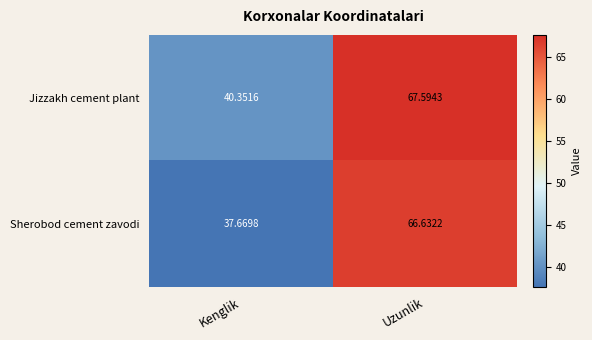

List the labels in order of Sherobod cement zavodi value, smallest first.

Kenglik, Uzunlik